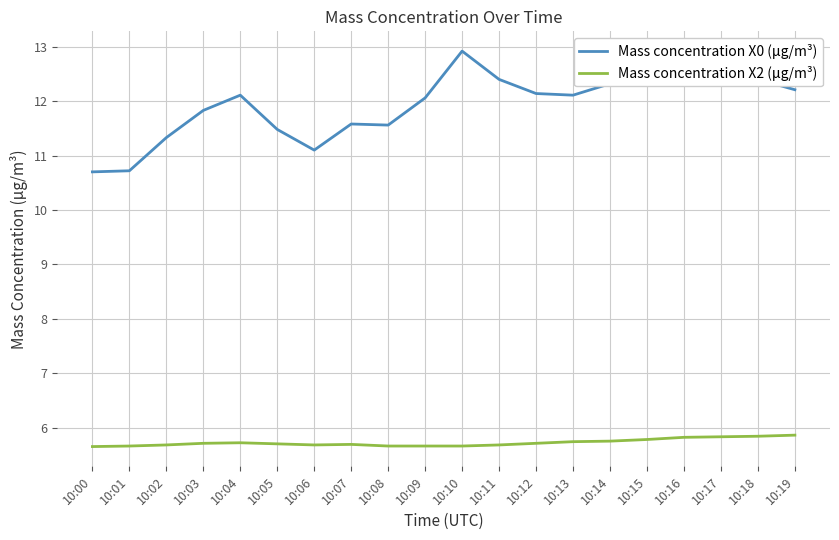

Which series changed the most between 10:03 and 10:17?

Mass concentration X0 (μg/m³)